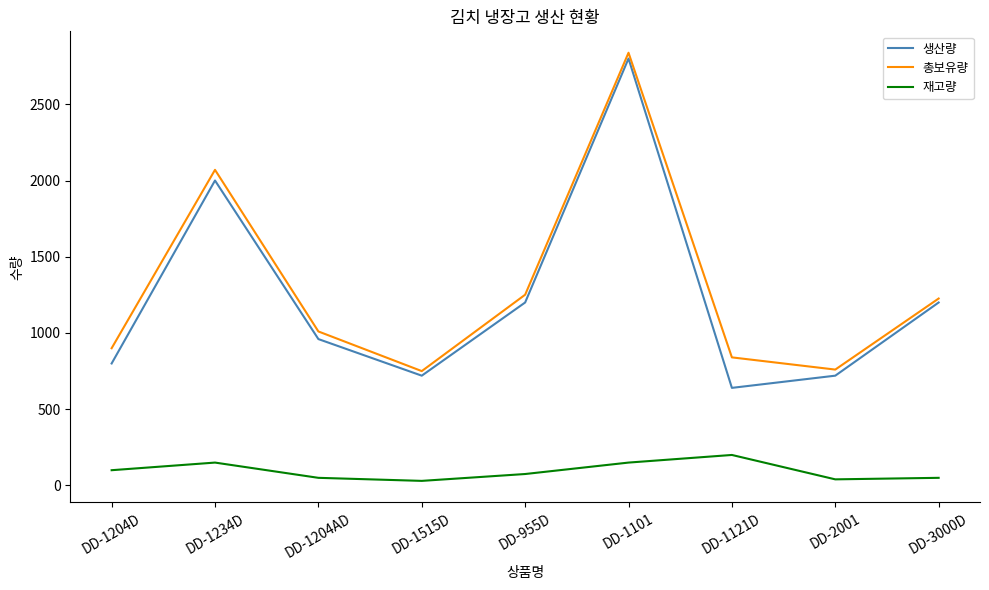

True or false: 생산량 and 재고량 cross at least once.

False